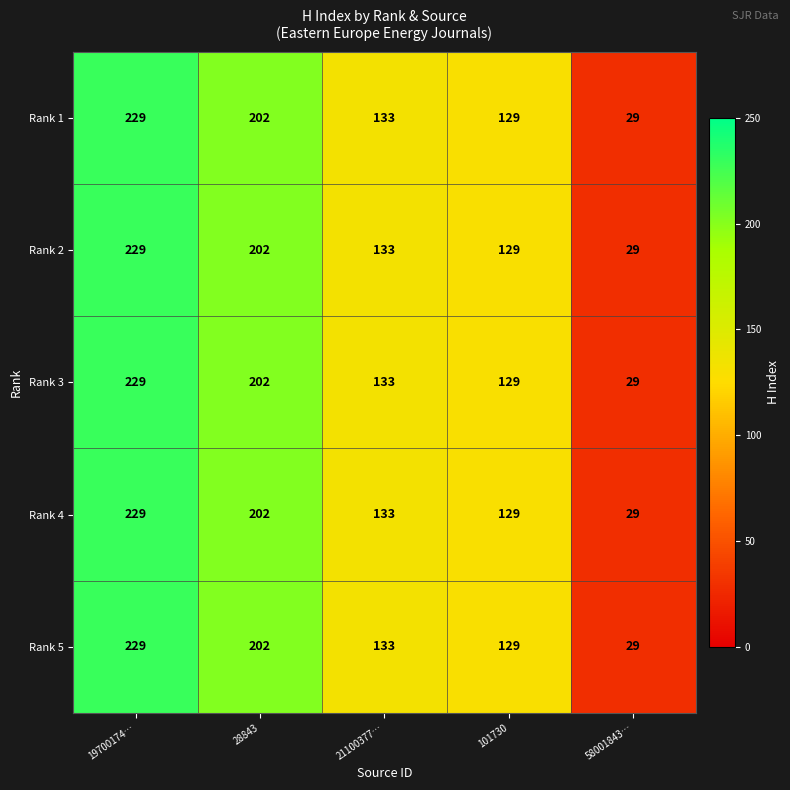

What is the difference between the second highest and second lowest values in the Rank 1 series?

73